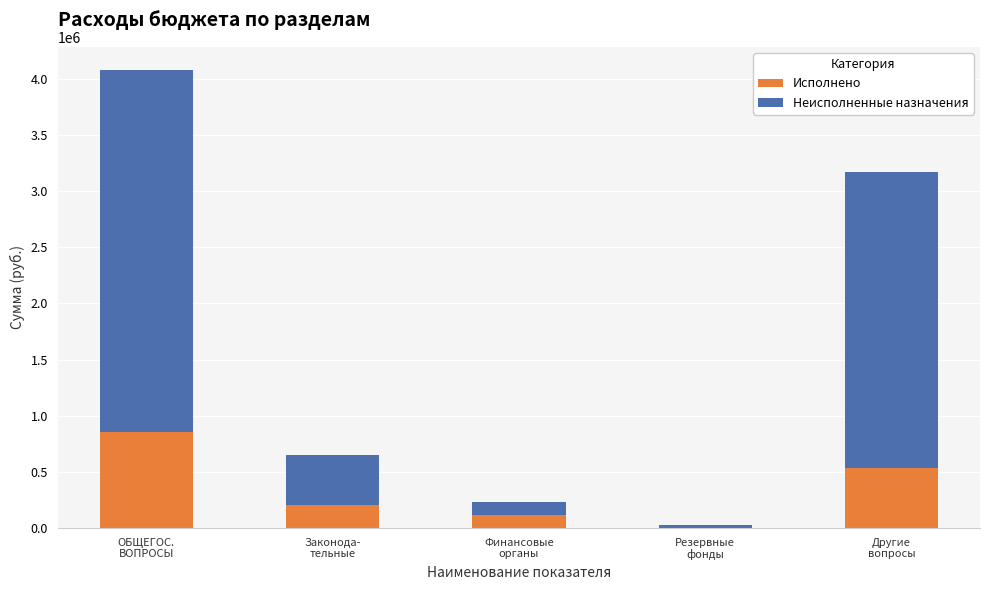

How many values in Исполнено are above zero?

4